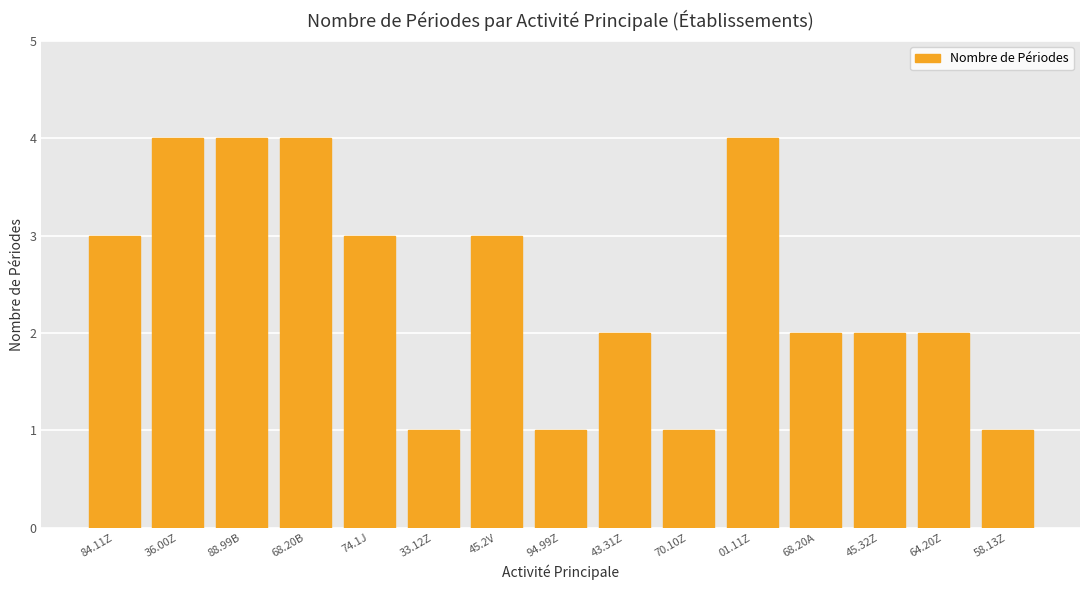

Between 68.20A and 36.00Z, which is larger?

36.00Z